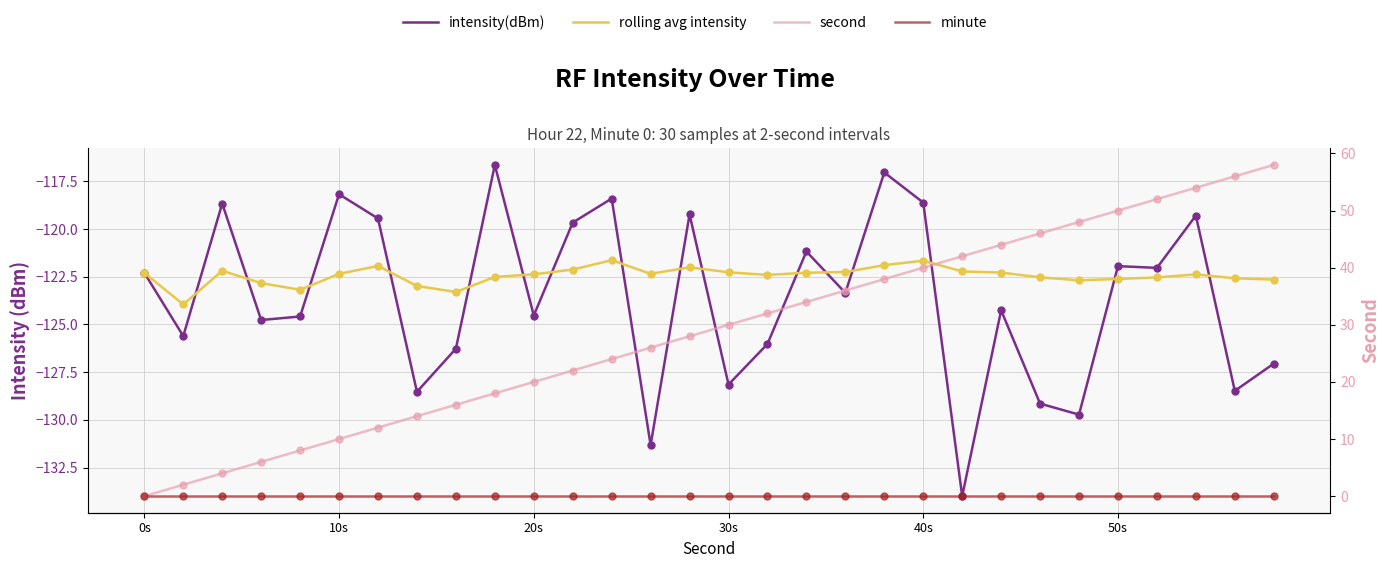

At how many categories does at least one series exceed 0?

29